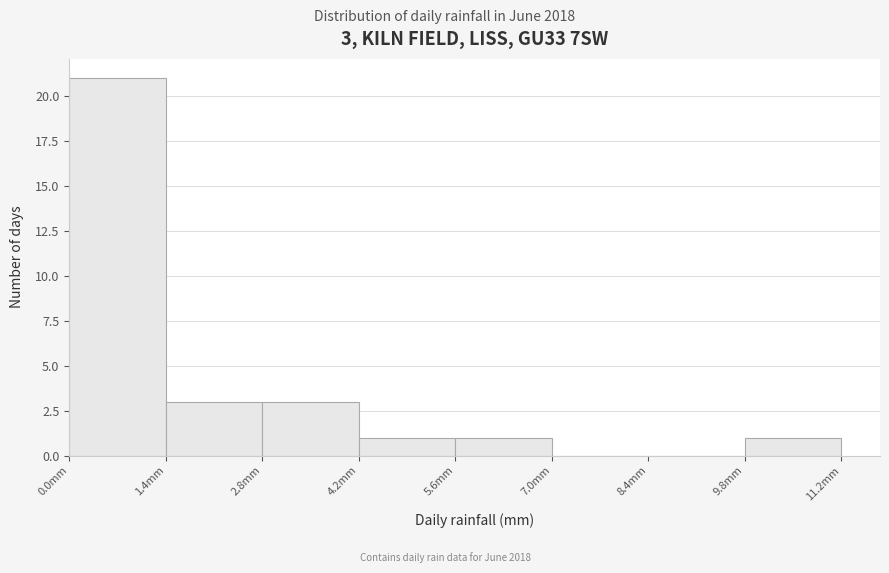

Over which range of the x-axis is the bar tallest?

0.0 to 1.4